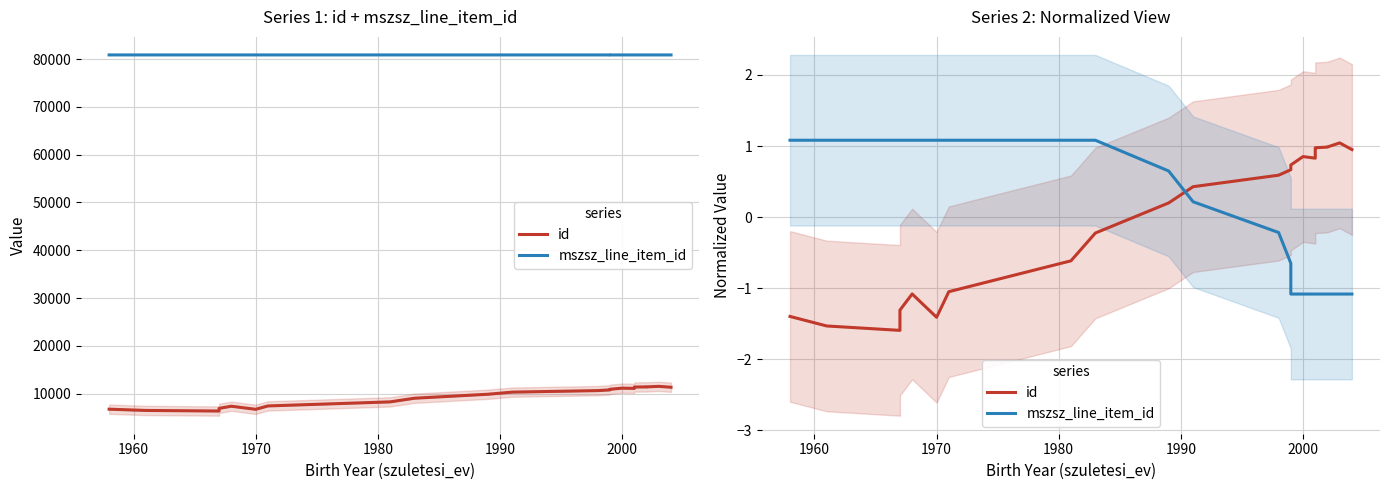

What is the value of the id point at the 3rd from the left?

-1.6